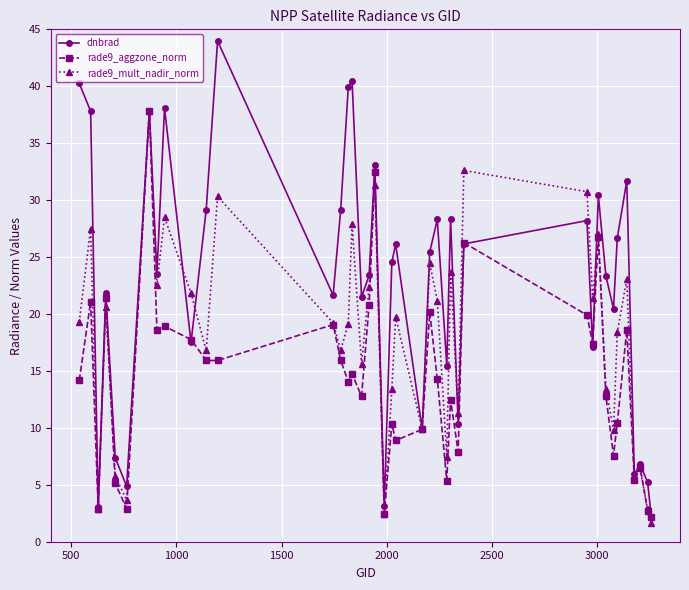

Does the chart have visible grid lines?

Yes